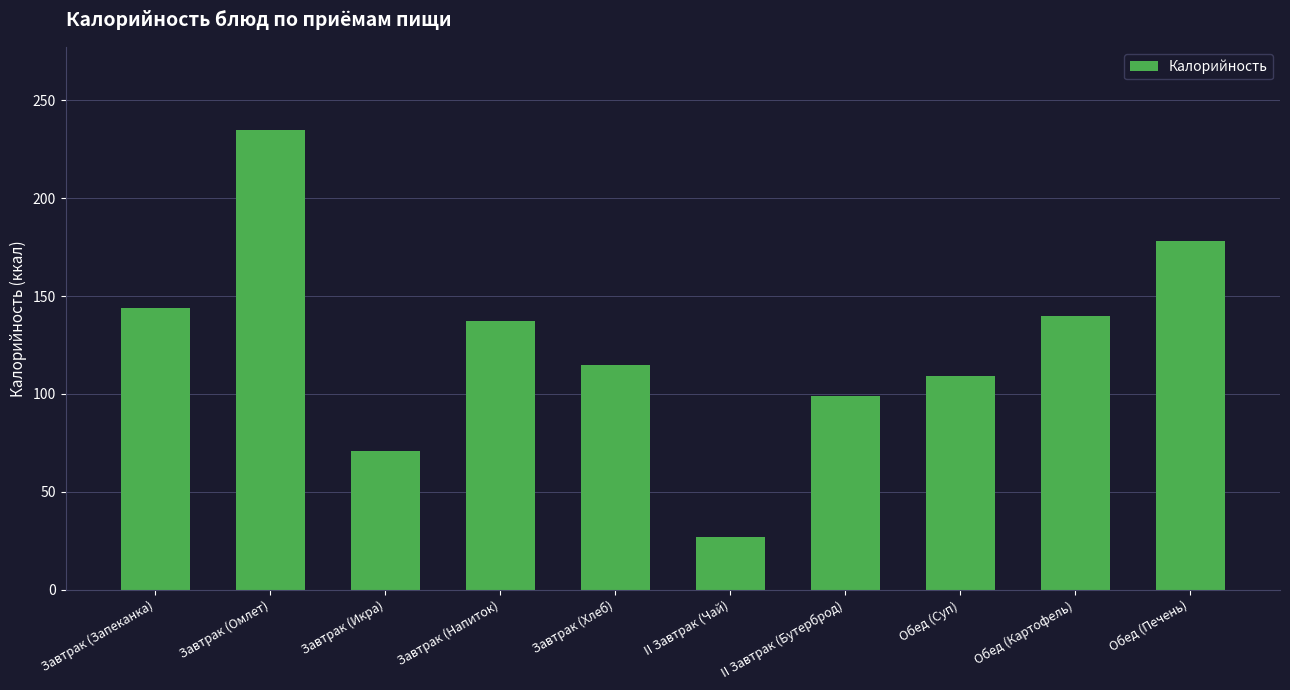

What is the difference between the values at II Завтрак (Чай) and Завтрак (Напиток)?

110